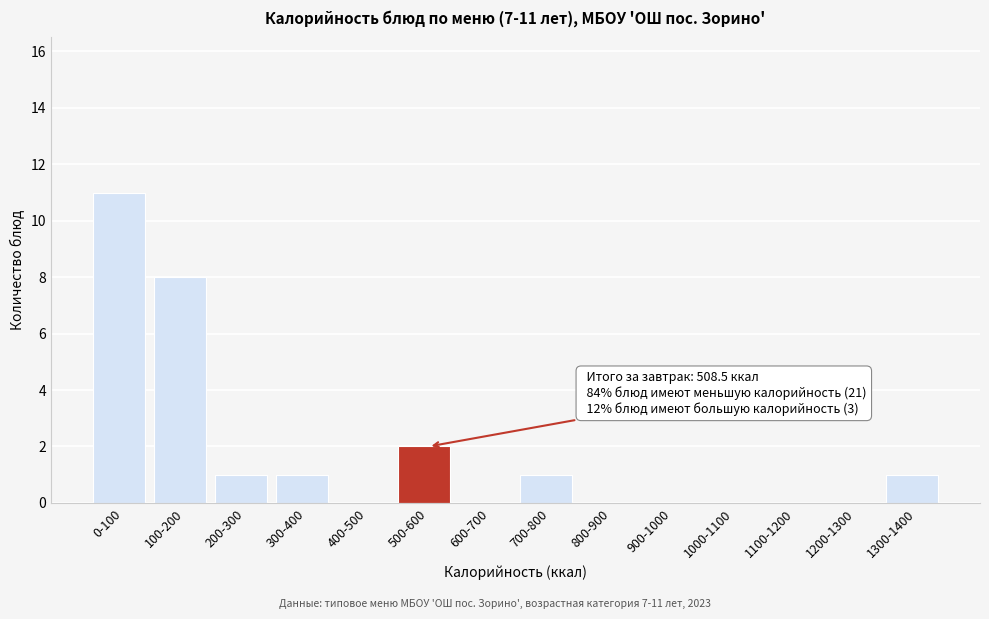

Reading left to right, list all the values displayed in this chart.

0-100=11	100-200=8	200-300=1	300-400=1	400-500=0	500-600=2	600-700=0	700-800=1	800-900=0	900-1000=0	1000-1100=0	1100-1200=0	1200-1300=0	1300-1400=1